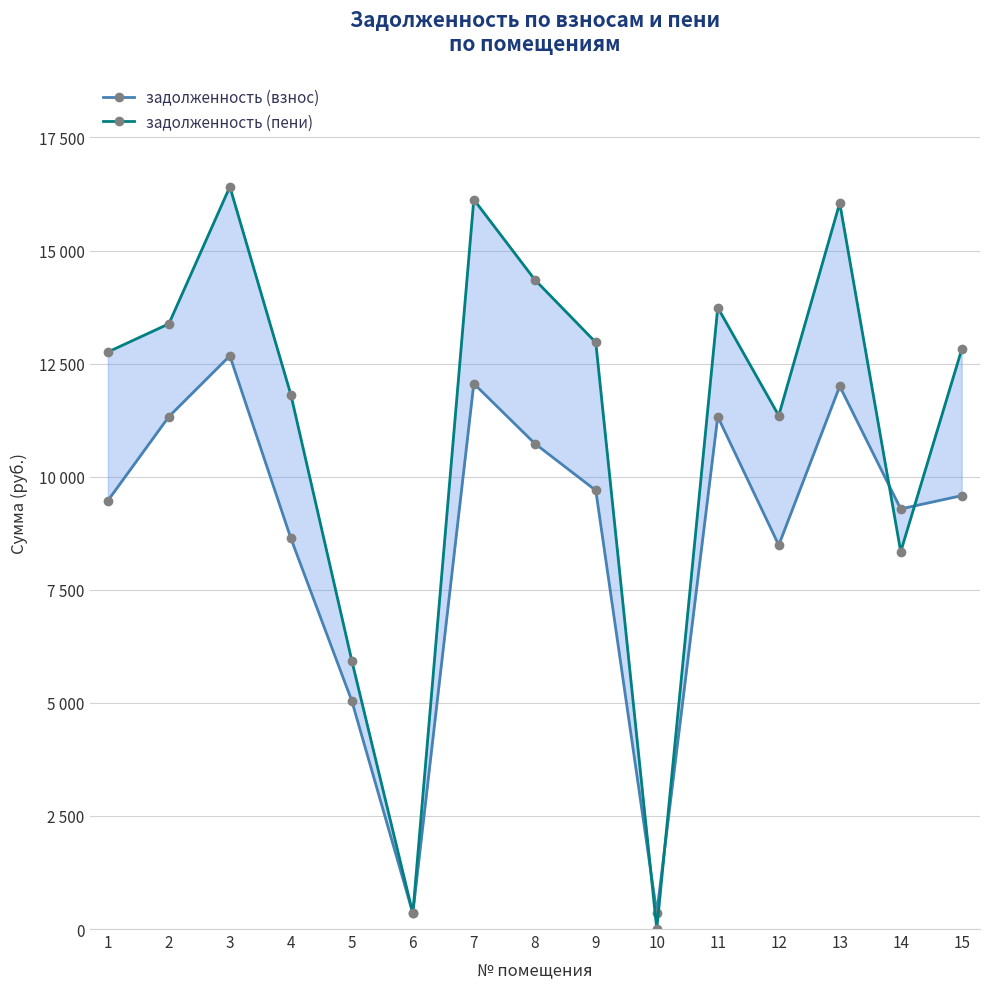

What is the lowest value of the задолженность (взнос) series?

347.7